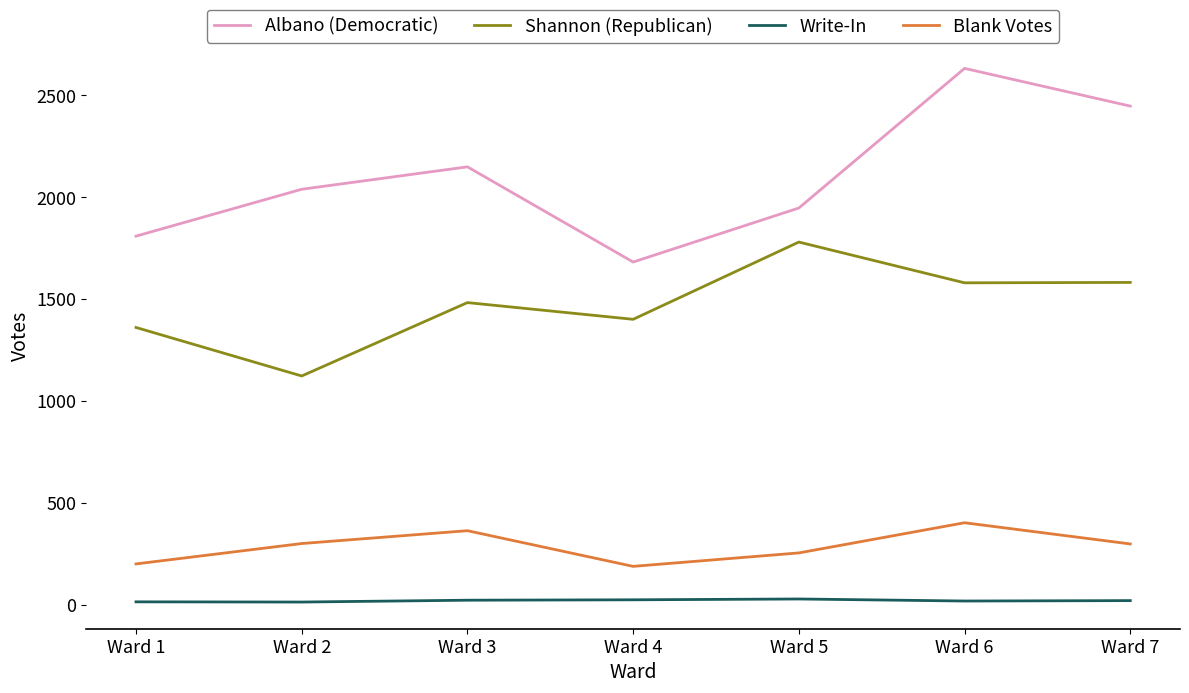

List the series in order of their peak value, highest first.

Albano (Democratic), Shannon (Republican), Blank Votes, Write-In